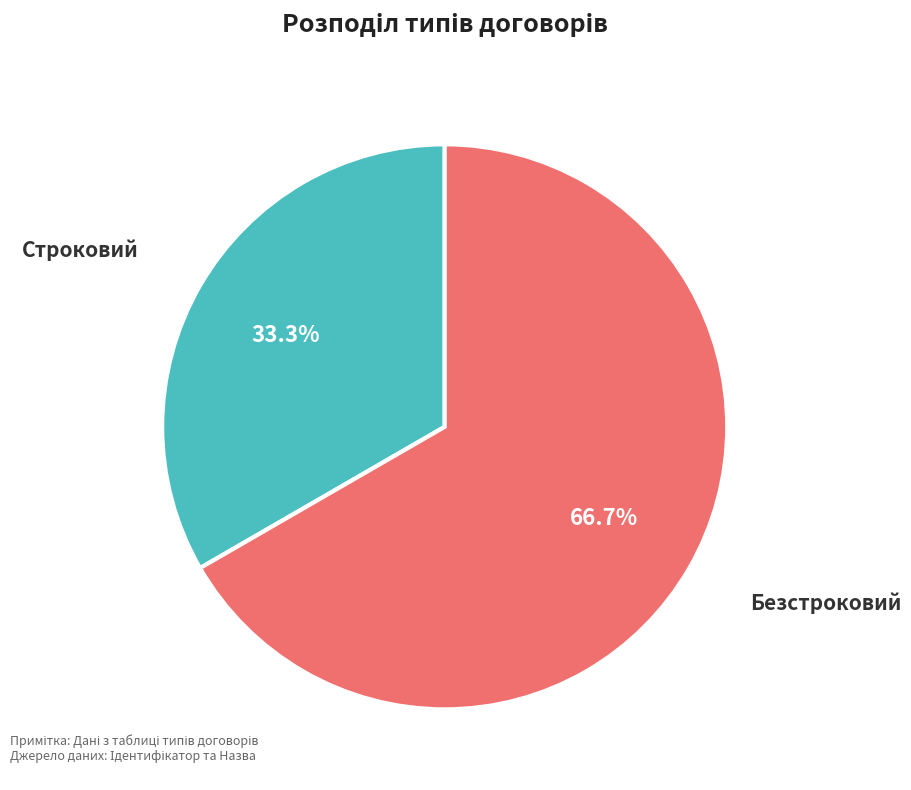

To the nearest percent, what is the difference between the largest and smallest slice percentages?

33%